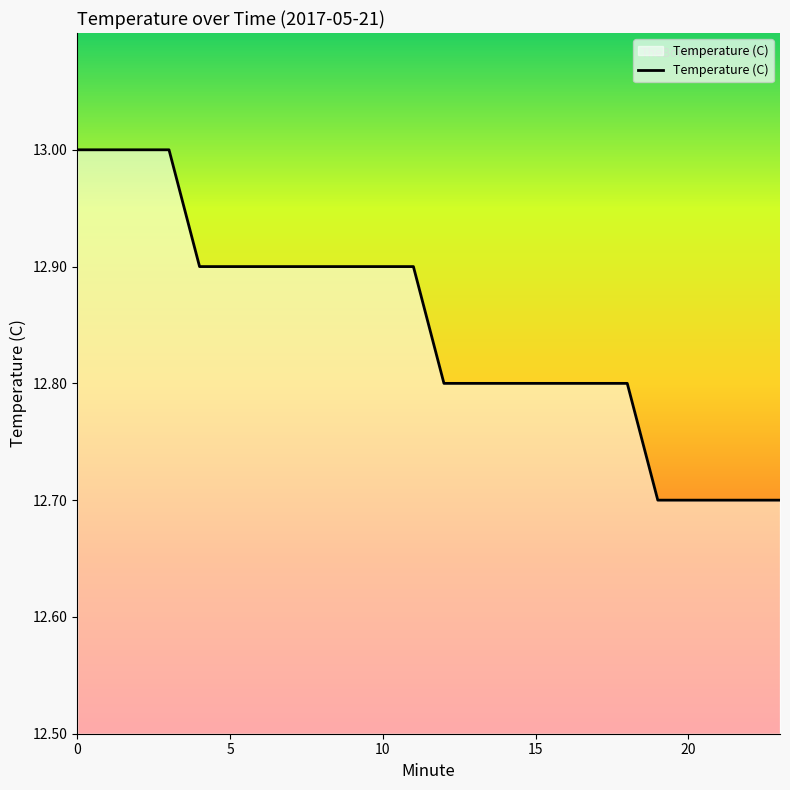

What is the difference between the maximum and minimum values?

0.3